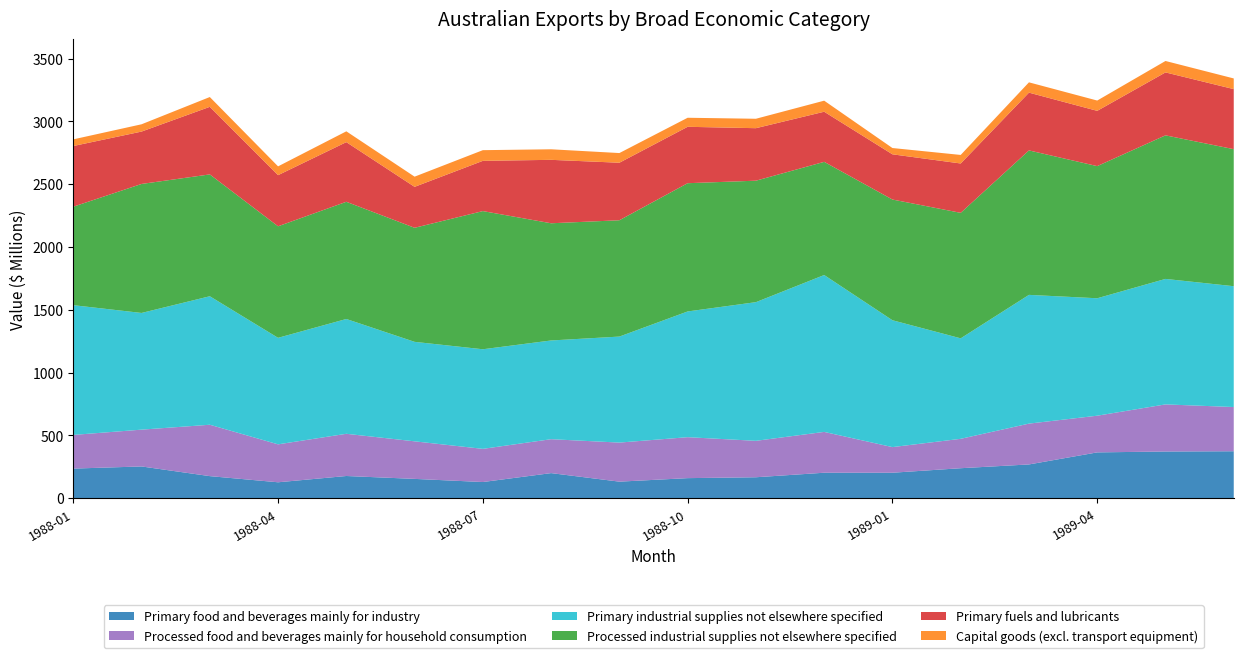

Reading left to right, extract all data points from this chart.

Primary food and beverages mainly for industry: 236	253	176	127	177	154	129	200	132	160	167	203	203	239	269	365	372	374
Processed food and beverages mainly for household consumption: 268	293	409	302	336	299	264	270	311	326	290	325	204	234	325	292	375	352
Primary industrial supplies not elsewhere specified: 1033	929	1023	848	914	792	793	786	844	1001	1104	1249	1010	800	1025	935	999	962
Processed industrial supplies not elsewhere specified: 784	1027	970	888	933	908	1100	933	926	1021	967	901	961	999	1150	1052	1143	1091
Primary fuels and lubricants: 483	417	538	407	475	326	400	505	458	449	418	399	360	393	460	440	501	478
Capital goods (excl. transport equipment): 53	58	78	70	86	81	85	84	77	72	75	88	50	68	82	82	91	85